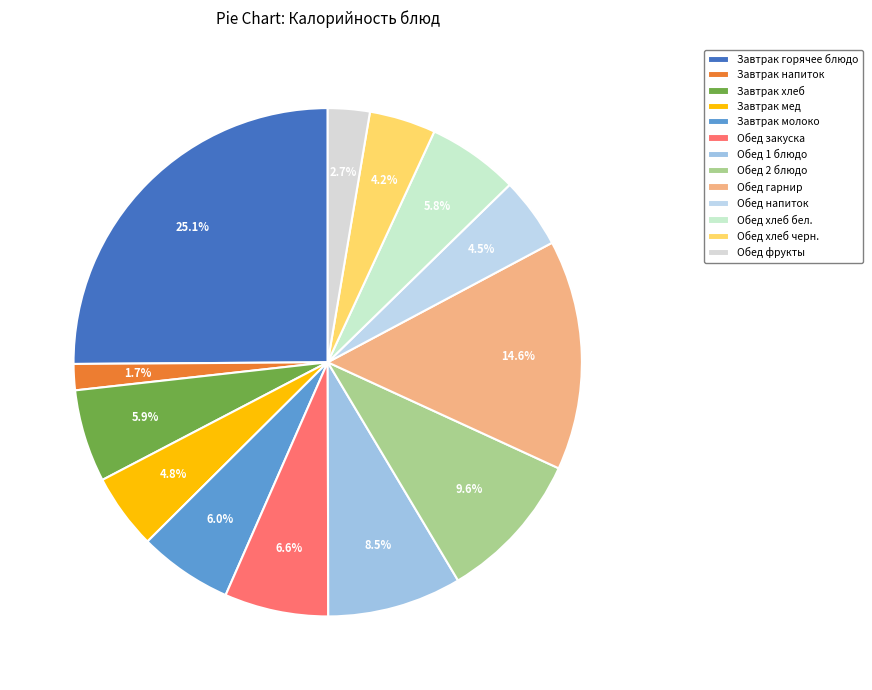

Which category has the smallest portion of the pie?

Завтрак напиток